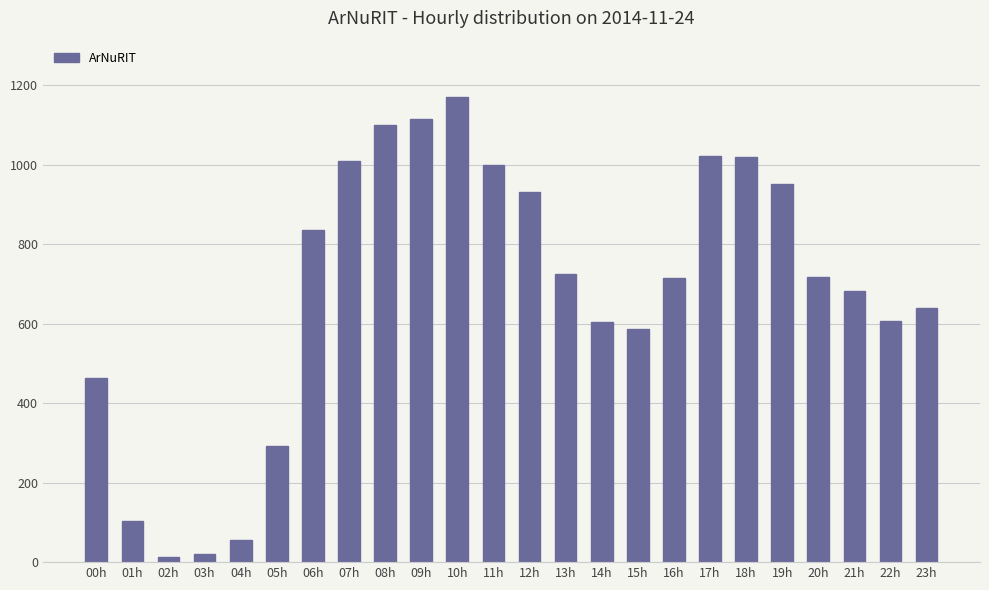

Between 01h and 21h, which is larger?

21h